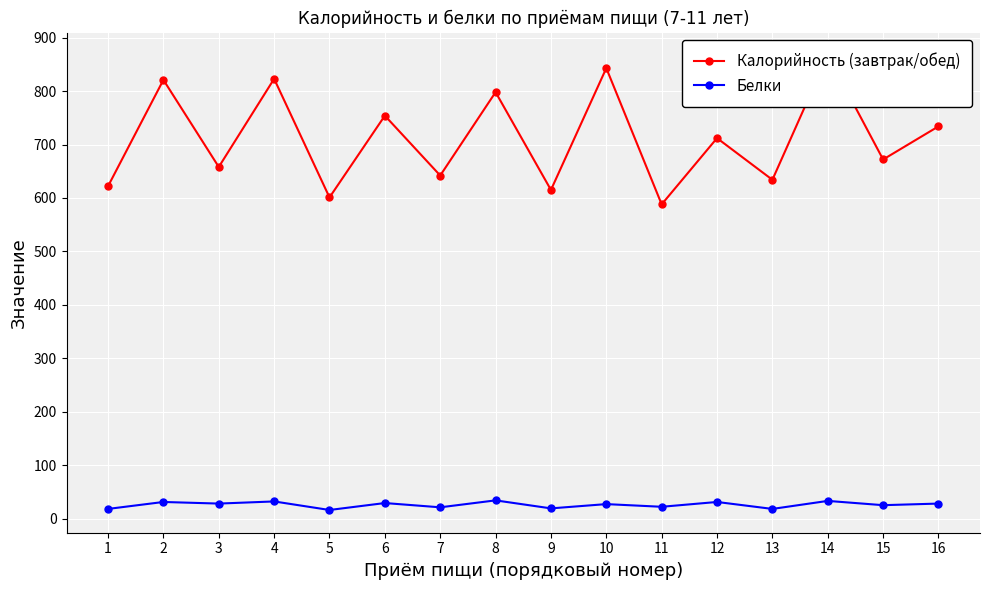

Is the value of Калорийность (завтрак/обед) at 16 greater than the value of Белки at 14?

Yes